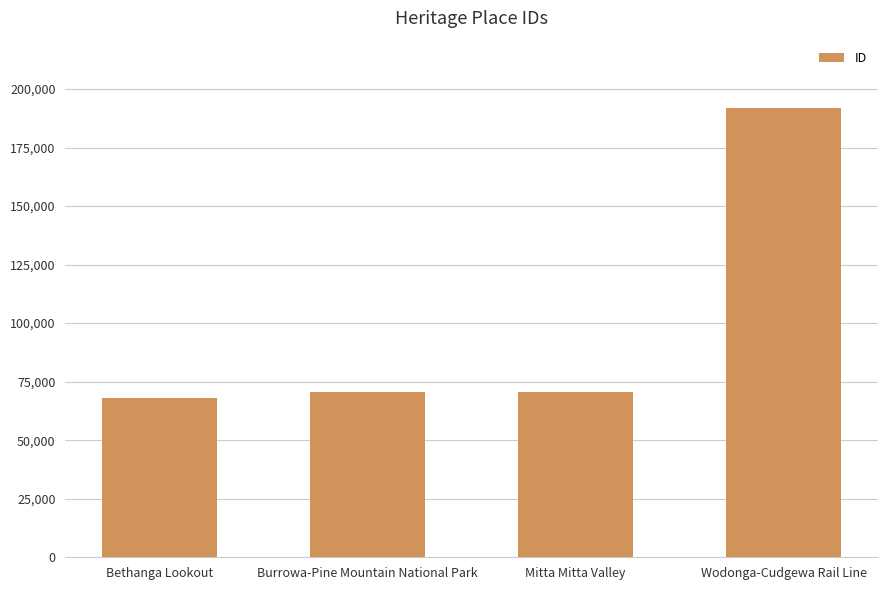

What is the label of the 2nd bar from the right?

Mitta Mitta Valley